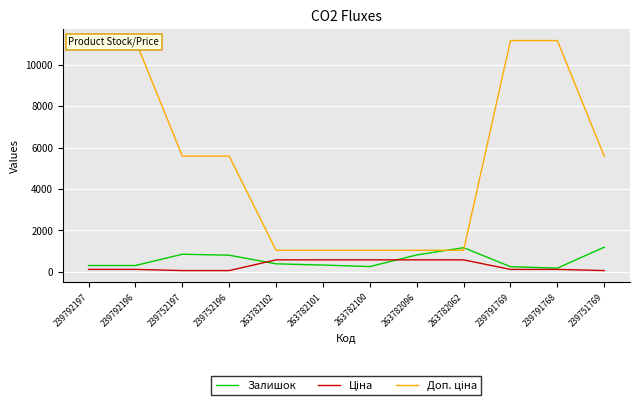

True or false: Ціна has more than 1 interior local peaks.

False